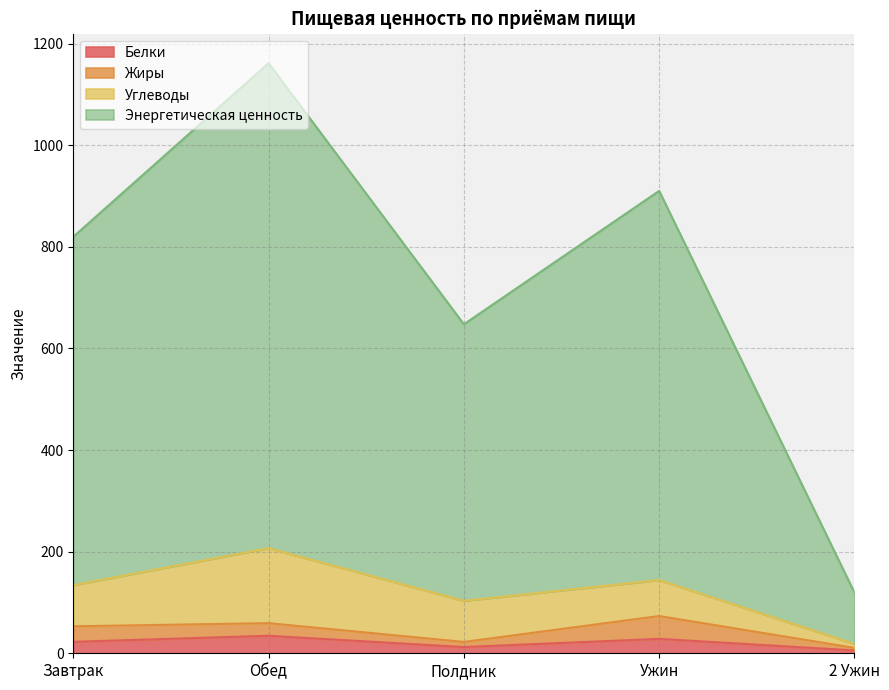

Where does the Энергетическая ценность series first go above 819?

Завтрак